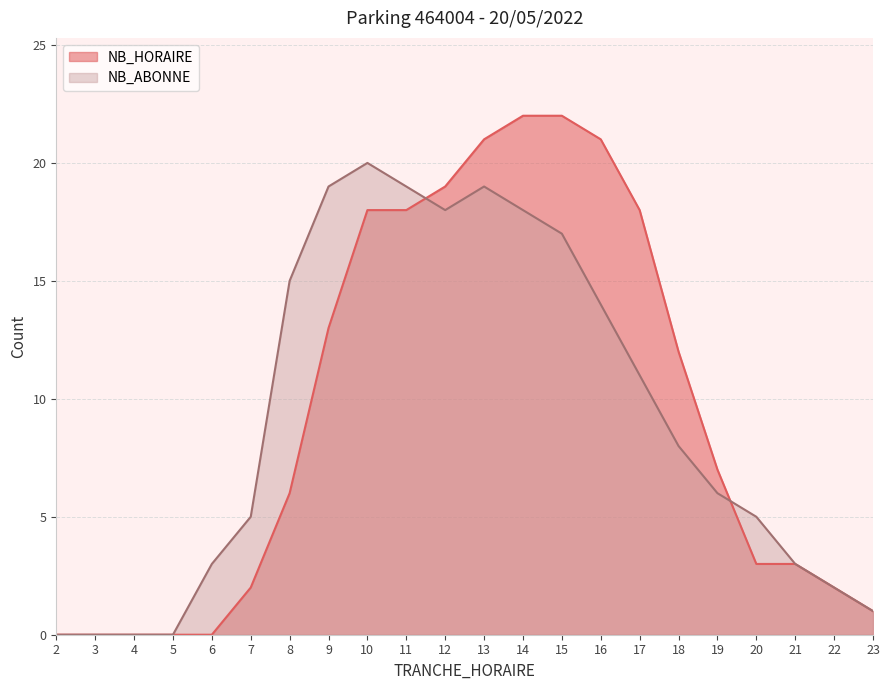

Where is NB_ABONNE nearest to the value 10?

17